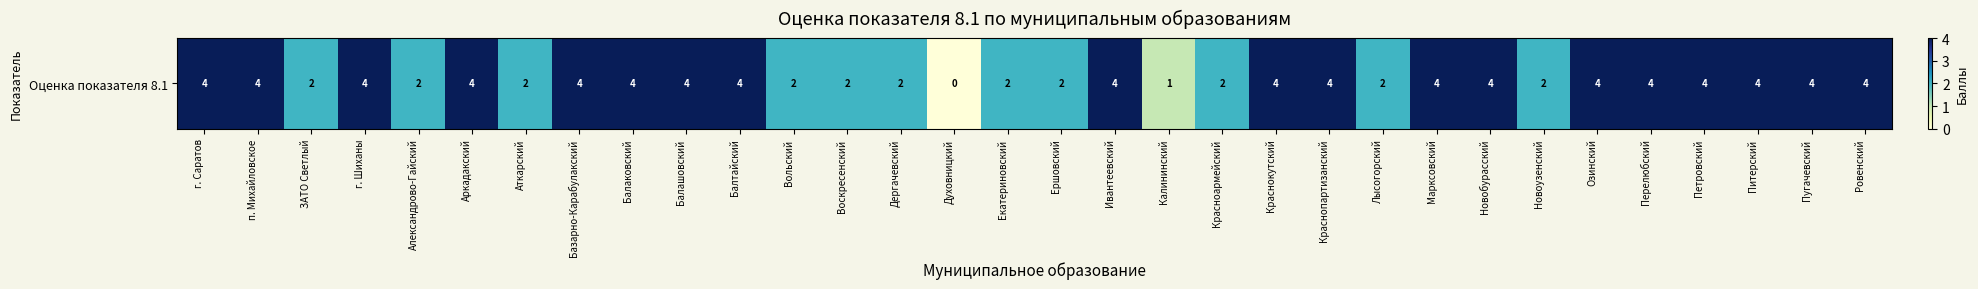

Between Краснопартизанский and Аркадакский, which is larger?

Краснопартизанский